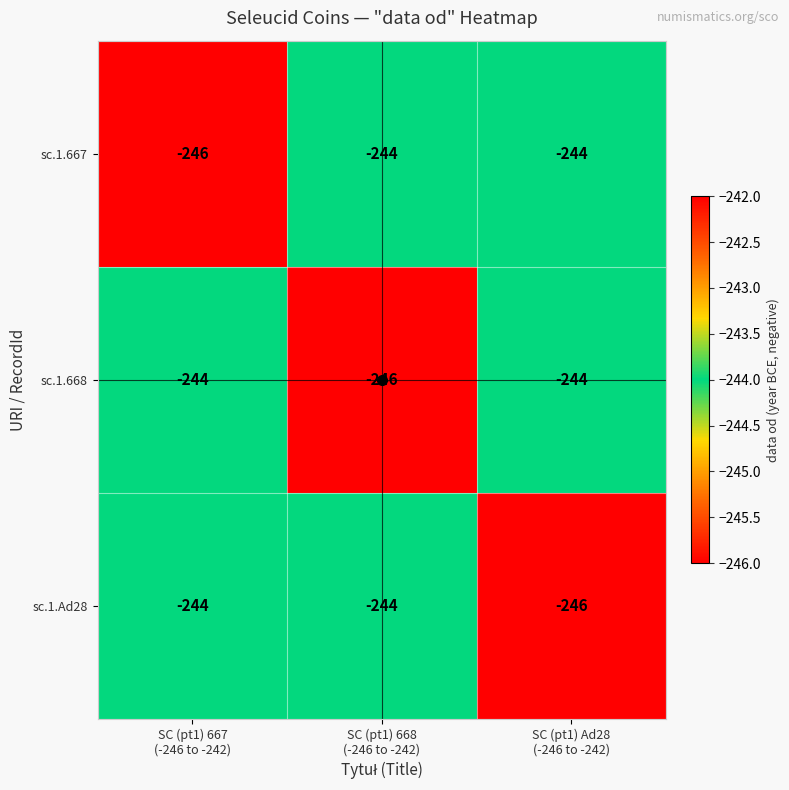

What is the maximum value for sc.1.667?

-244